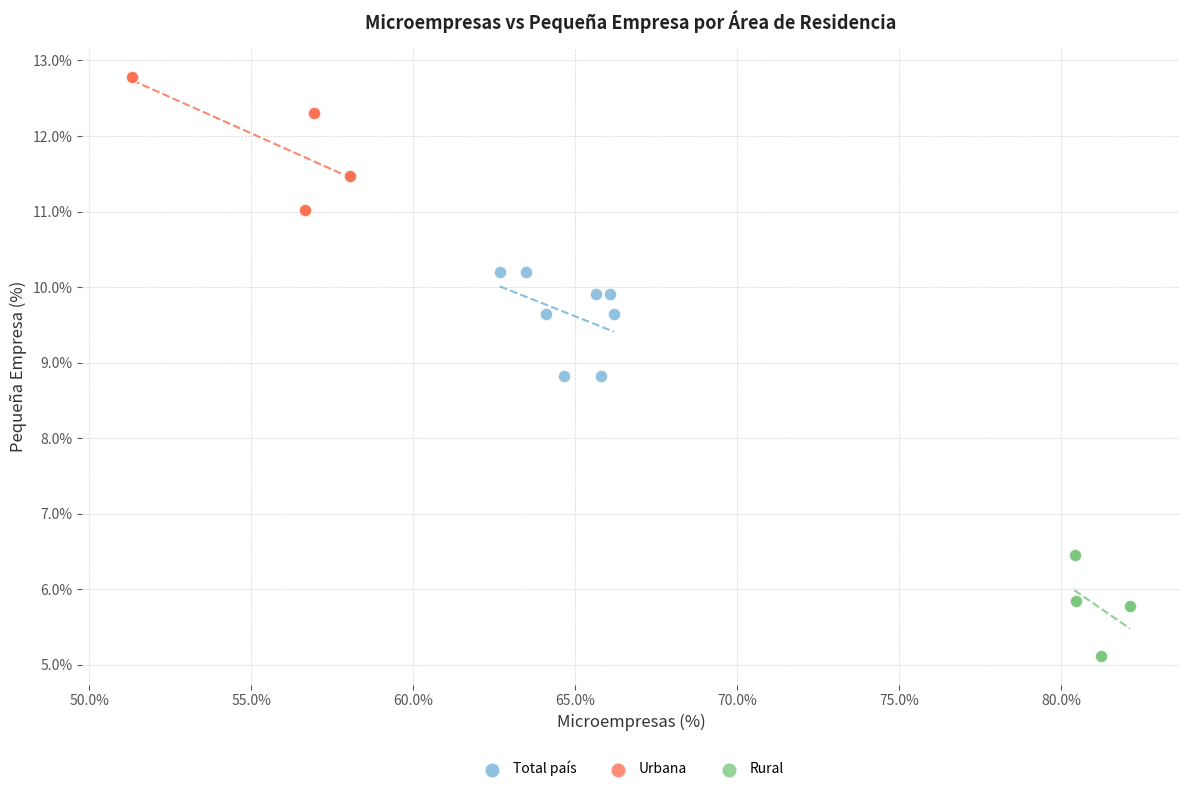

Which series reaches the maximum Y coordinate?

Urbana